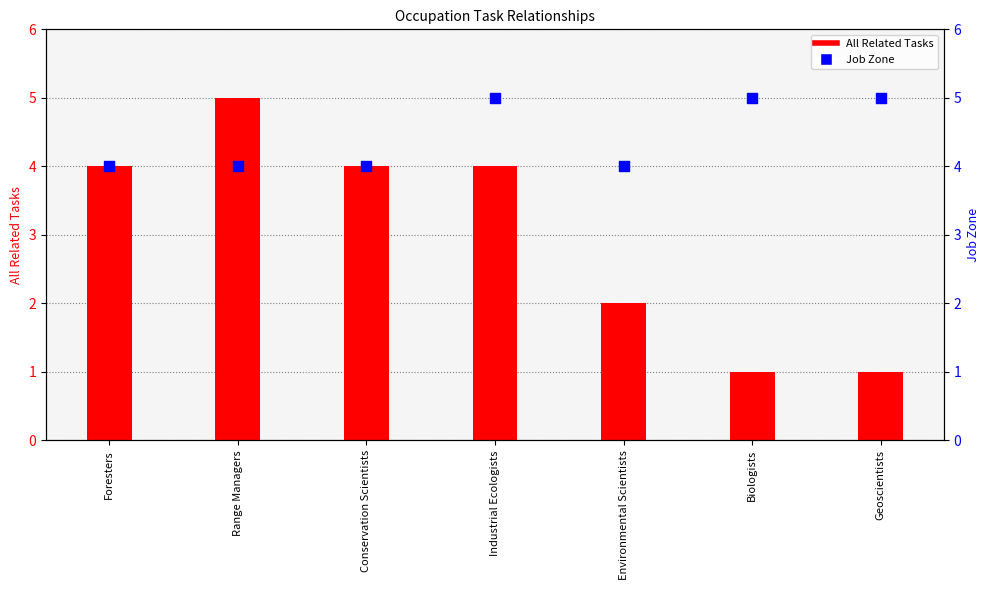

At which category is the sum across all series the highest?

Range Managers